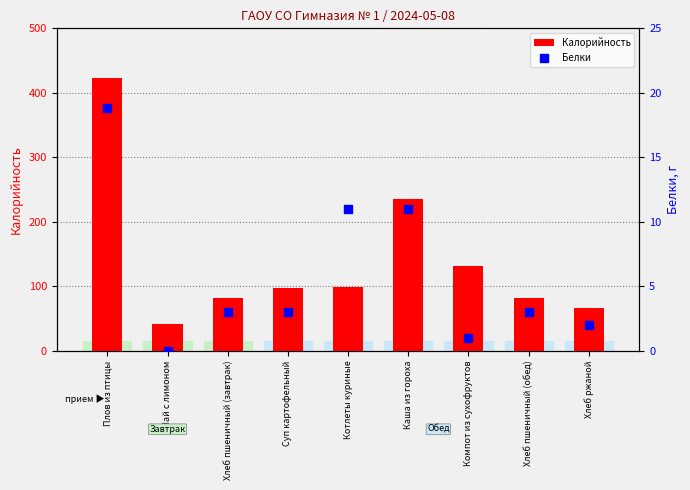

Which series reaches the maximum Y coordinate?

Калорийность